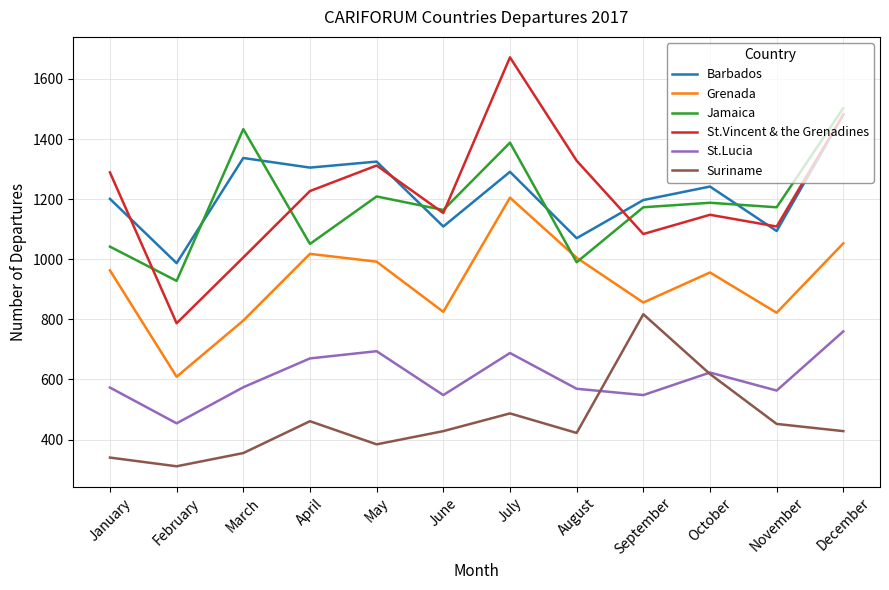

The value of Jamaica at November is 1173. True or false?

True